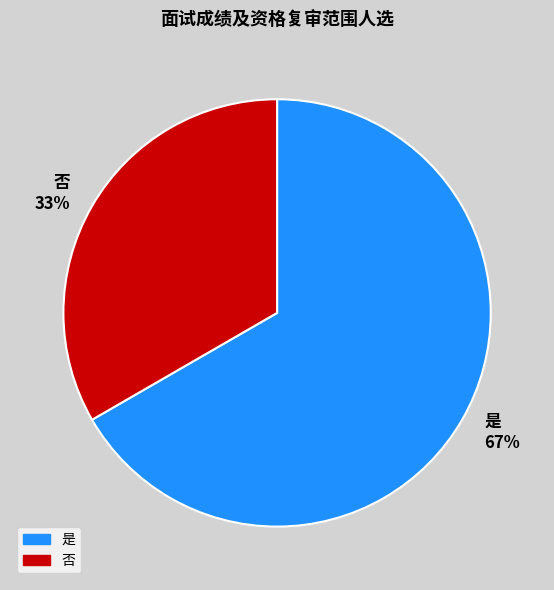

What percentage is the 否 slice, to the nearest percent?

33%